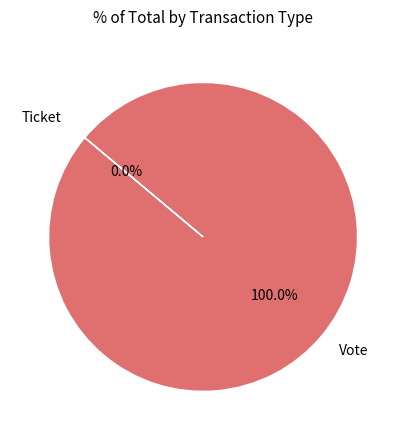

To the nearest percent, what is the combined percentage of Ticket and Vote?

100%